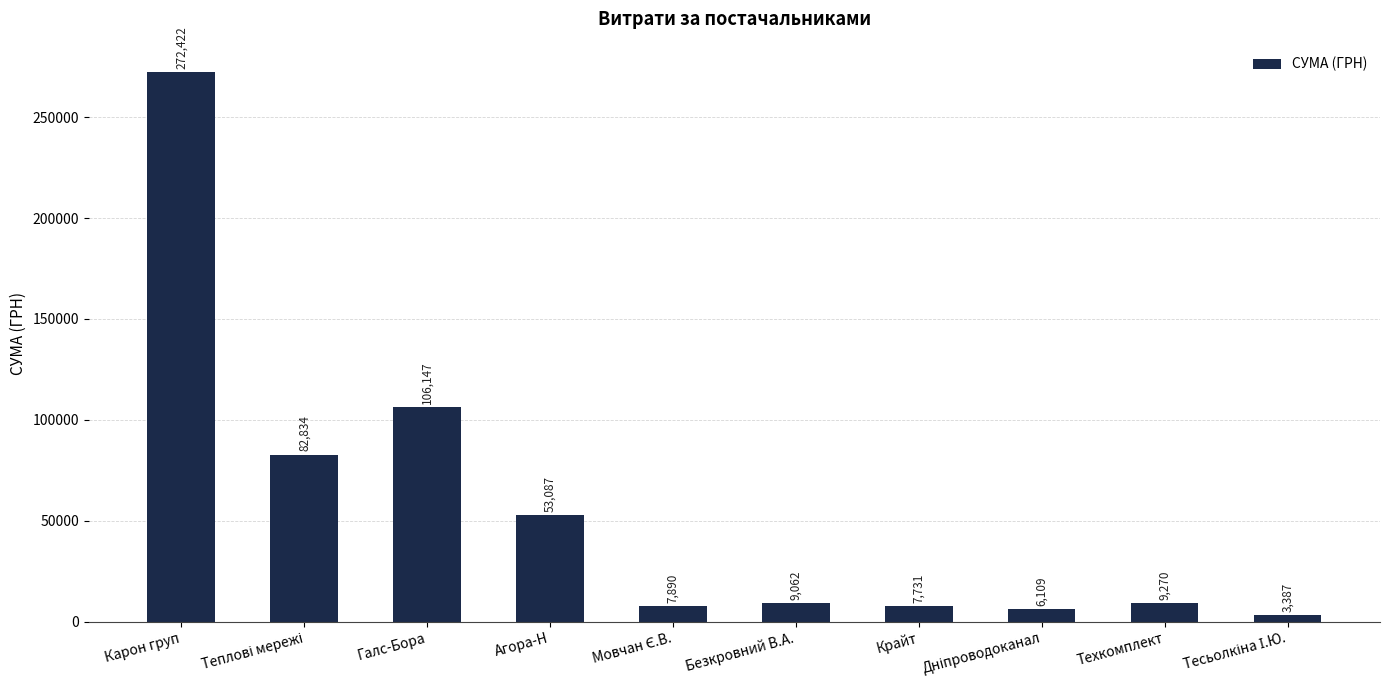

At which label is the value closest to 137904?

Галс-Бора